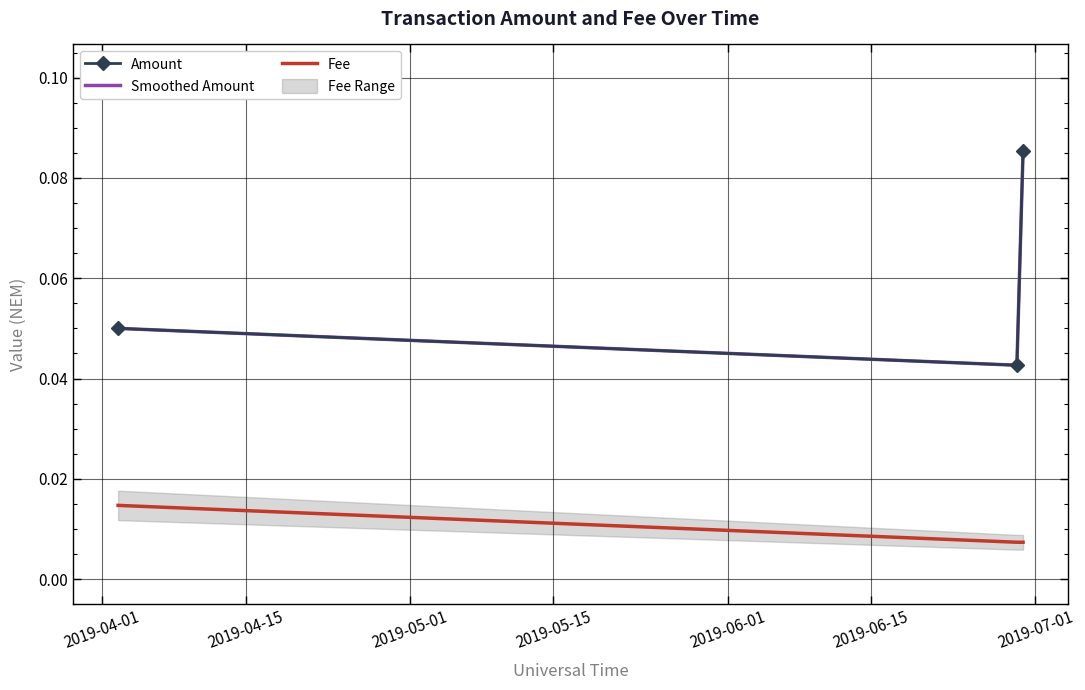

What is the sum of all Smoothed Amount values?

0.2